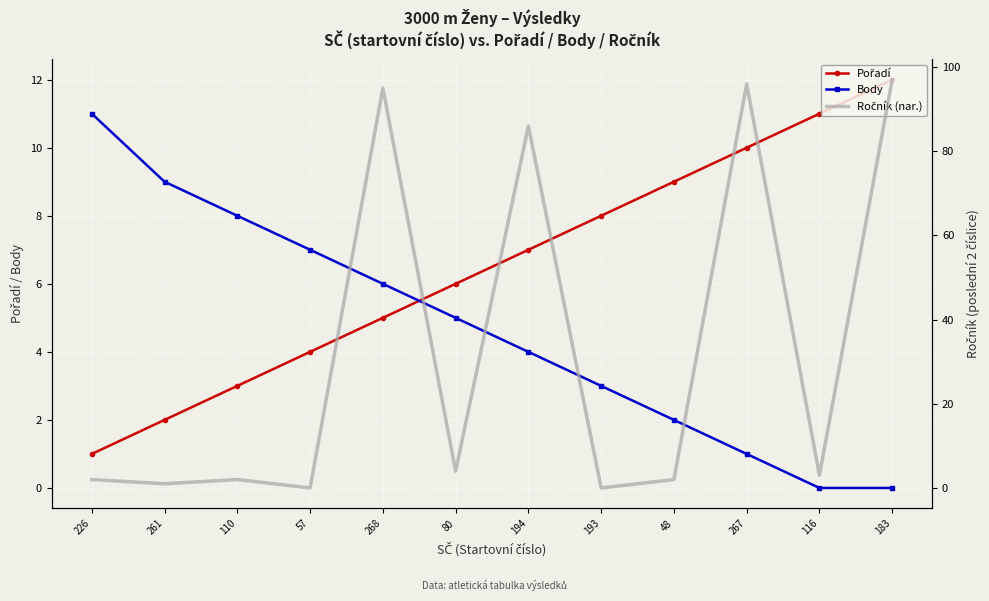

Reading left to right, list all the values displayed in this chart.

Pořadí: 1	2	3	4	5	6	7	8	9	10	11	12
Body: 11	9	8	7	6	5	4	3	2	1	0	0
Ročník (nar.): 2	1	2	0	95	4	86	0	2	96	3	97